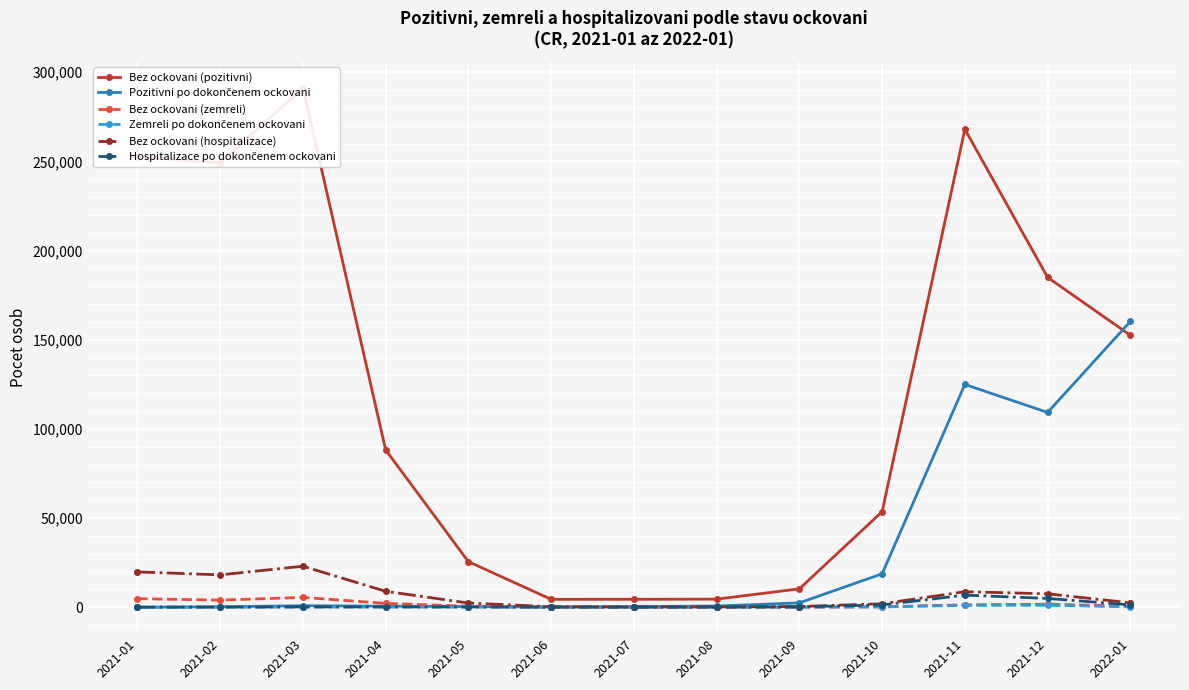

How many intersections are there between Bez ockovani (zemreli) and Pozitivni po dokončenem ockovani?

1